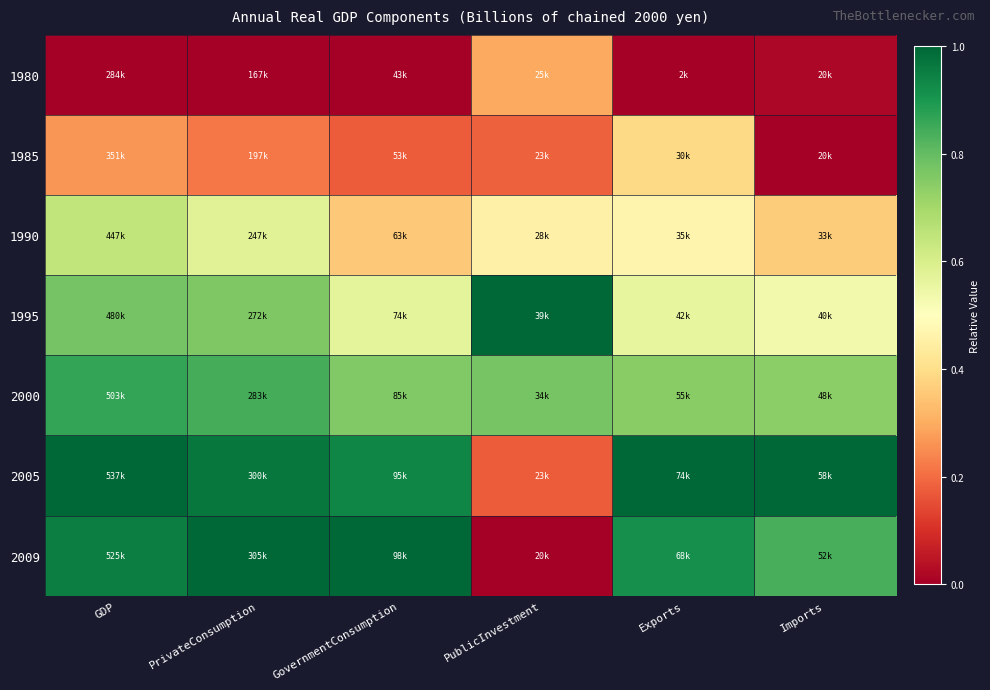

How many distinct data groups are displayed?

7